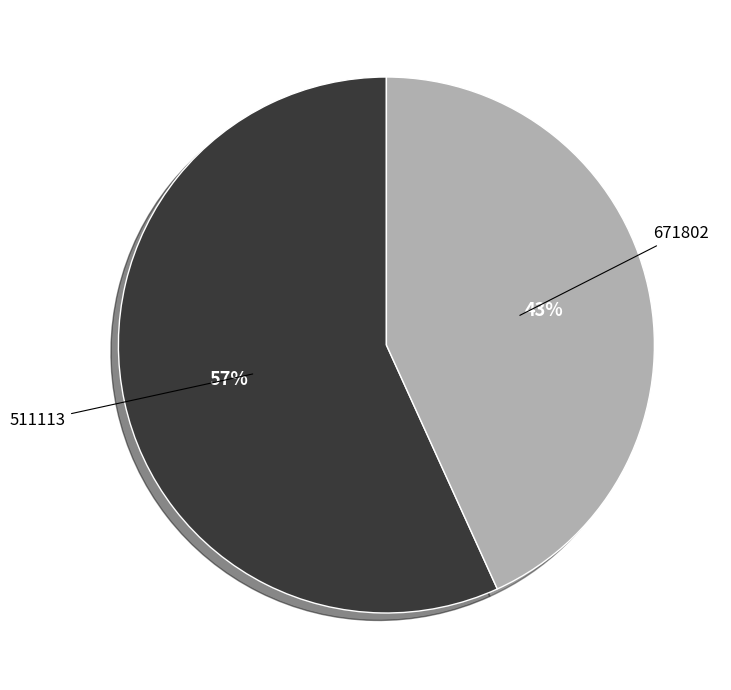

What is the ratio of the value at 511113 to the value at 671802?

0.8